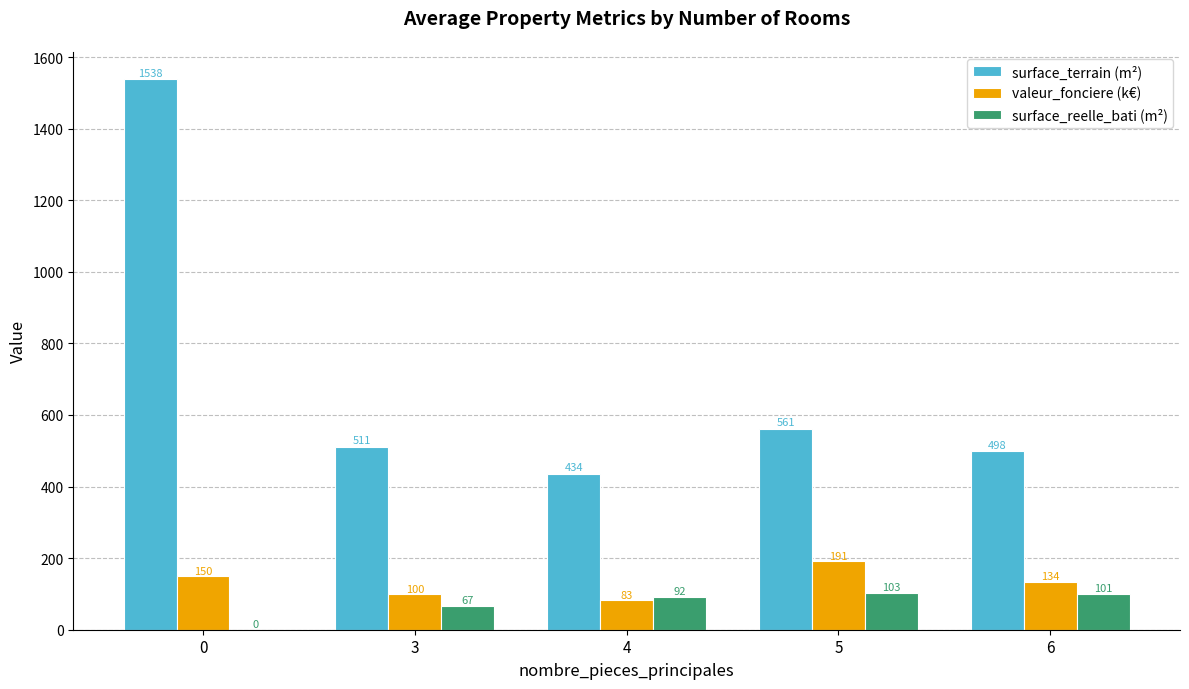

True or false: valeur_fonciere (k€) has a value of 226.9 at 6.

False